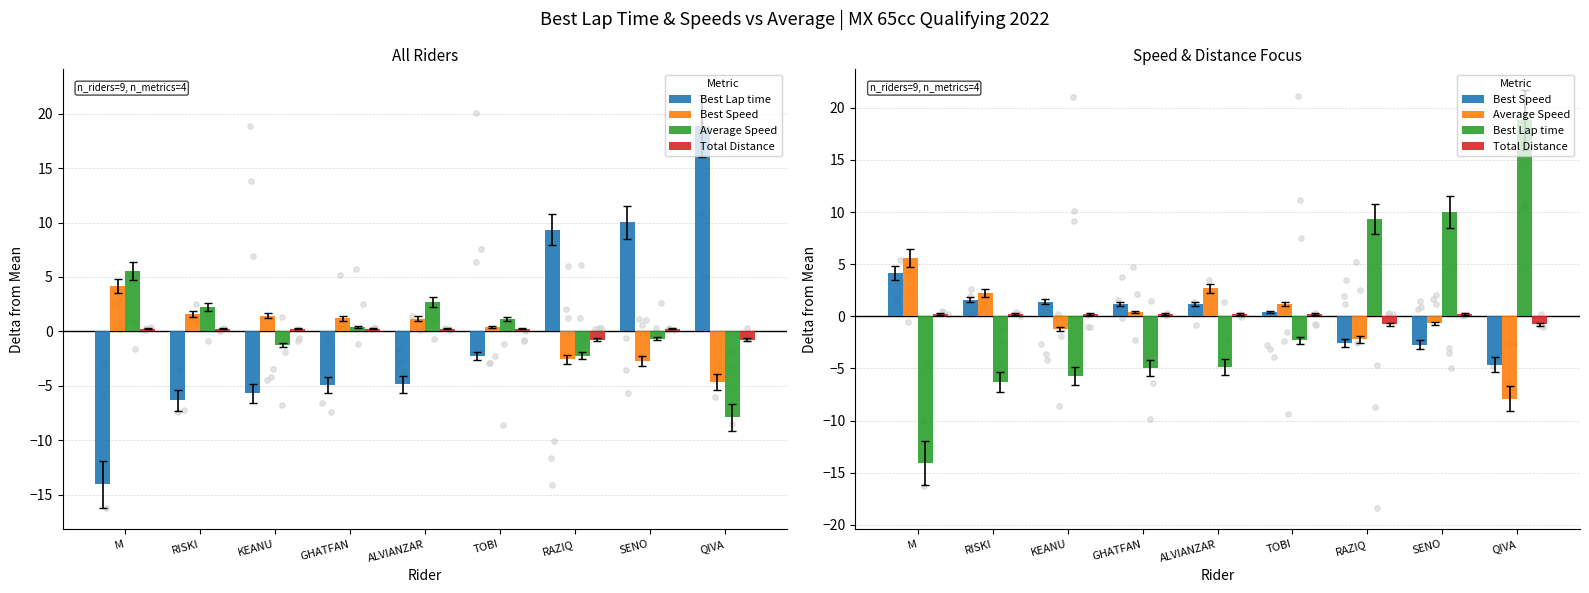

Which series reaches the minimum Y coordinate?

Best Lap time